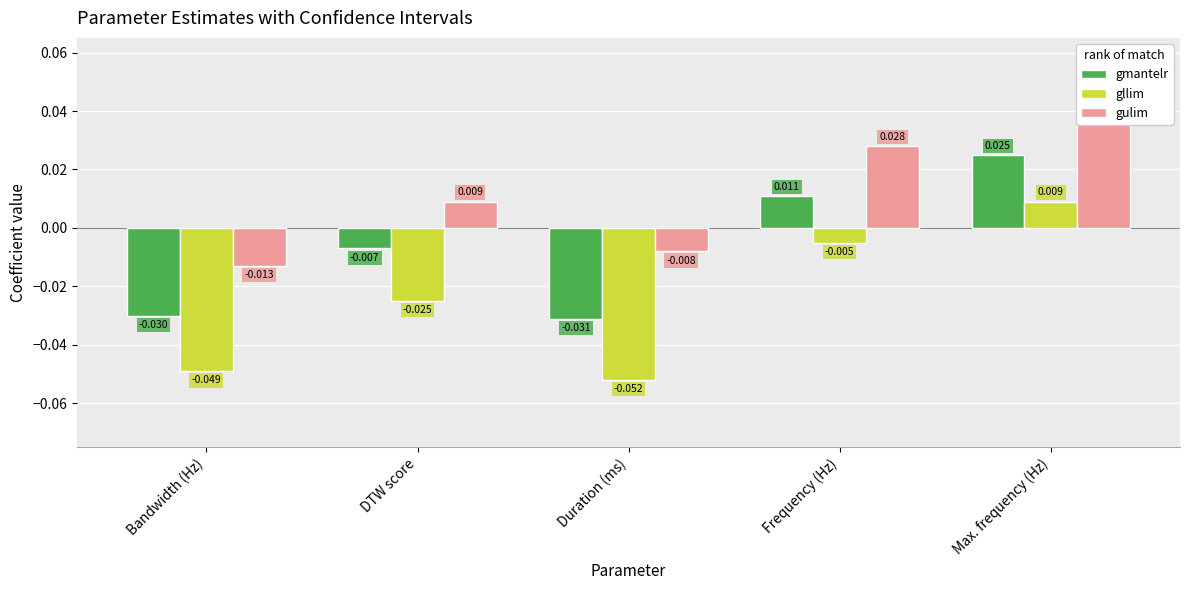

What is the minimum value shown in the chart?

-0.1